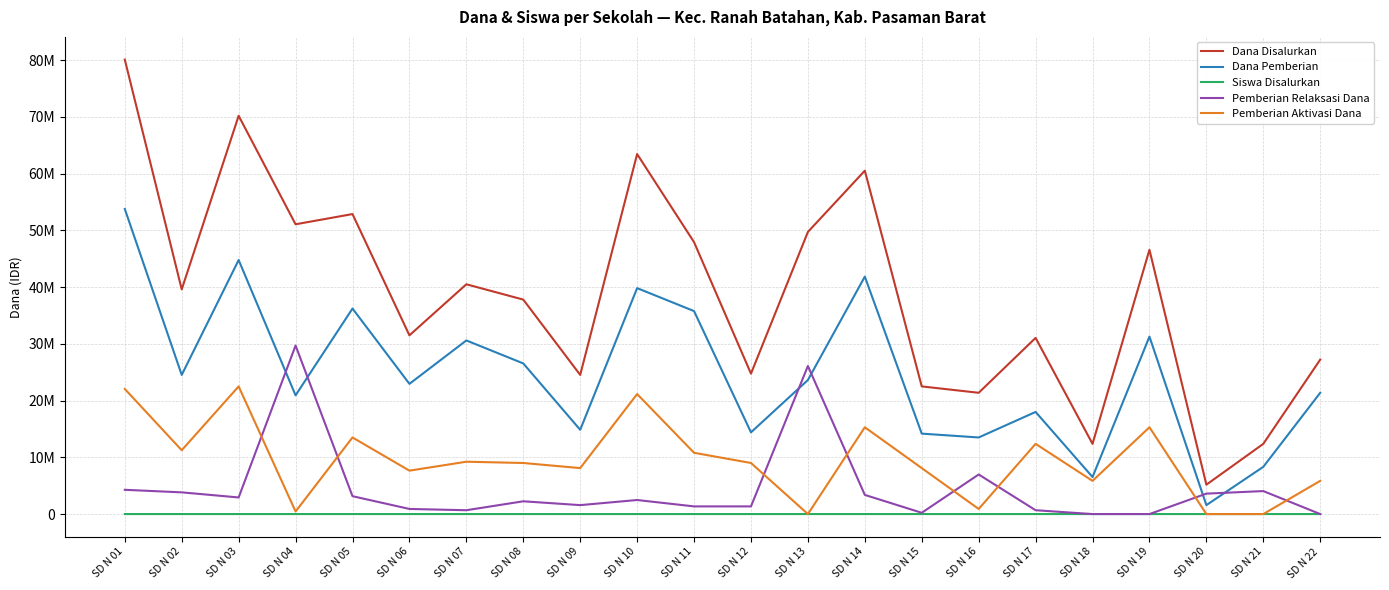

True or false: Dana Pemberian and Pemberian Aktivasi Dana cross at least once.

False